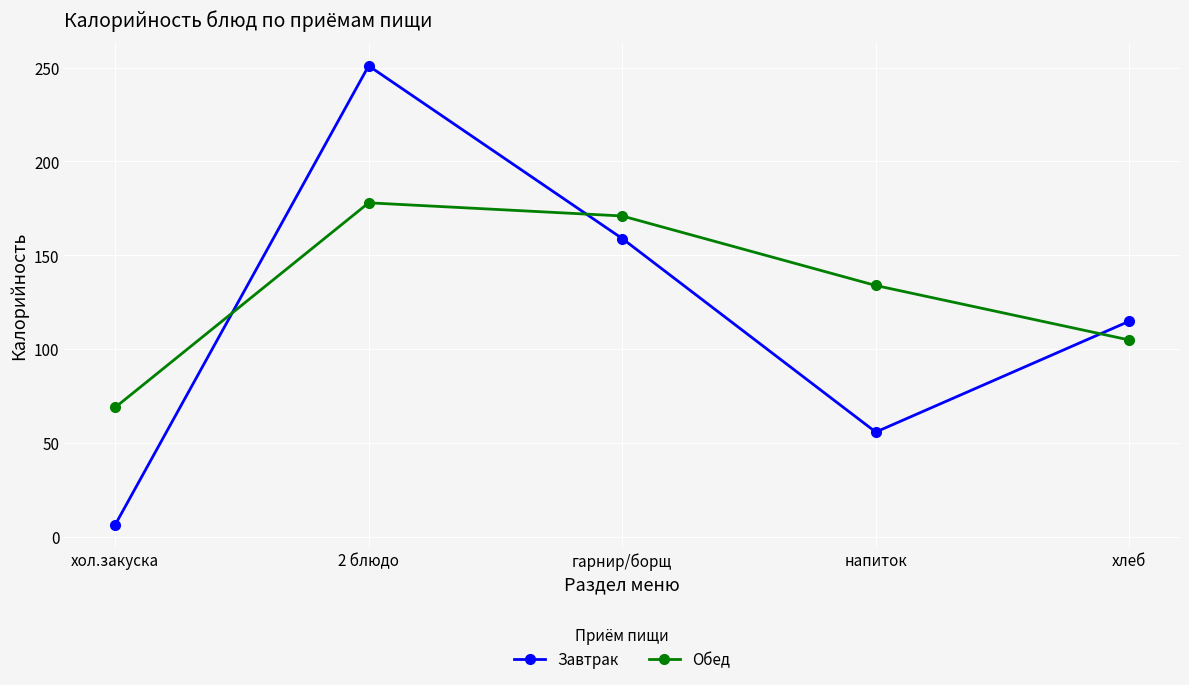

What is the difference between the maximum and second lowest values in the Обед series?

73.0